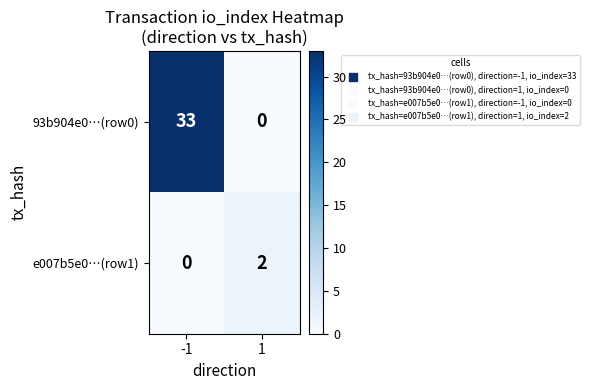

Which series has the largest total across all categories?

93b904e0…(row0)